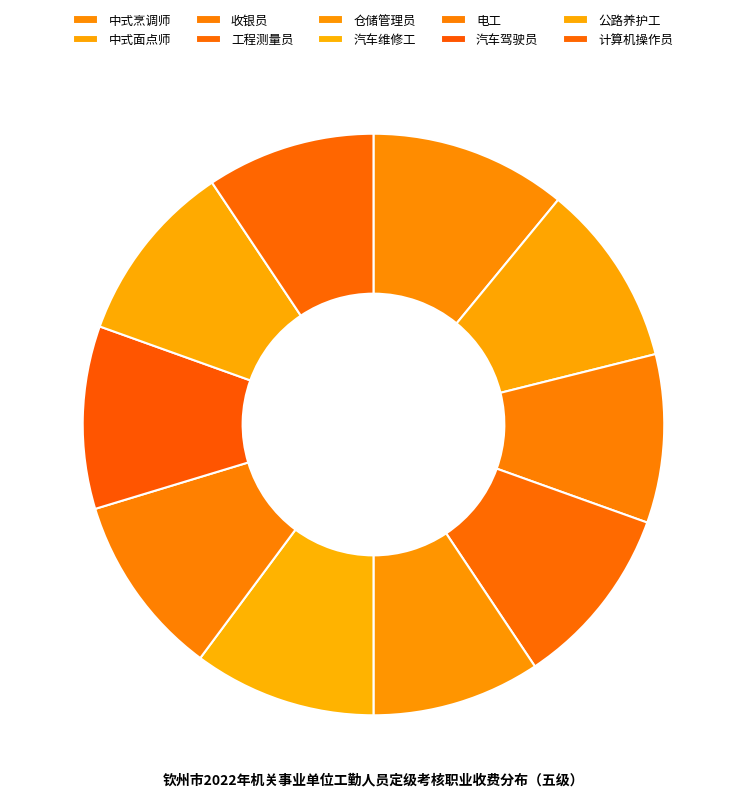

True or false: 中式面点师 accounts for 20% of the total.

False